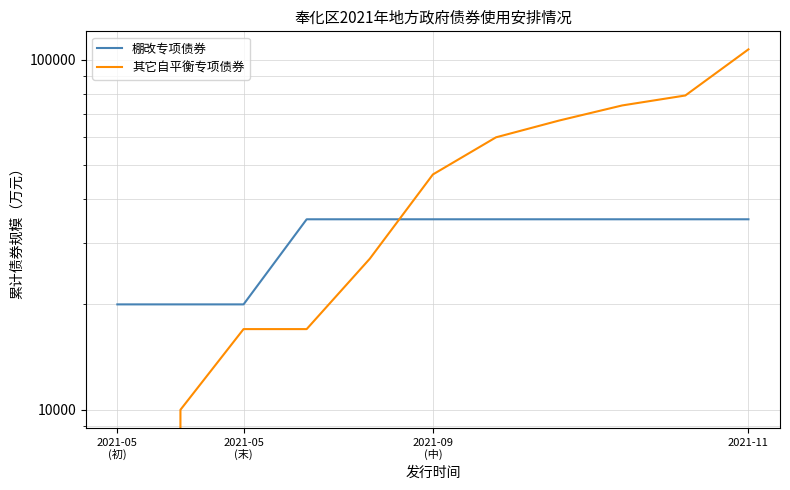

At how many categories does at least one series exceed 36090?

6